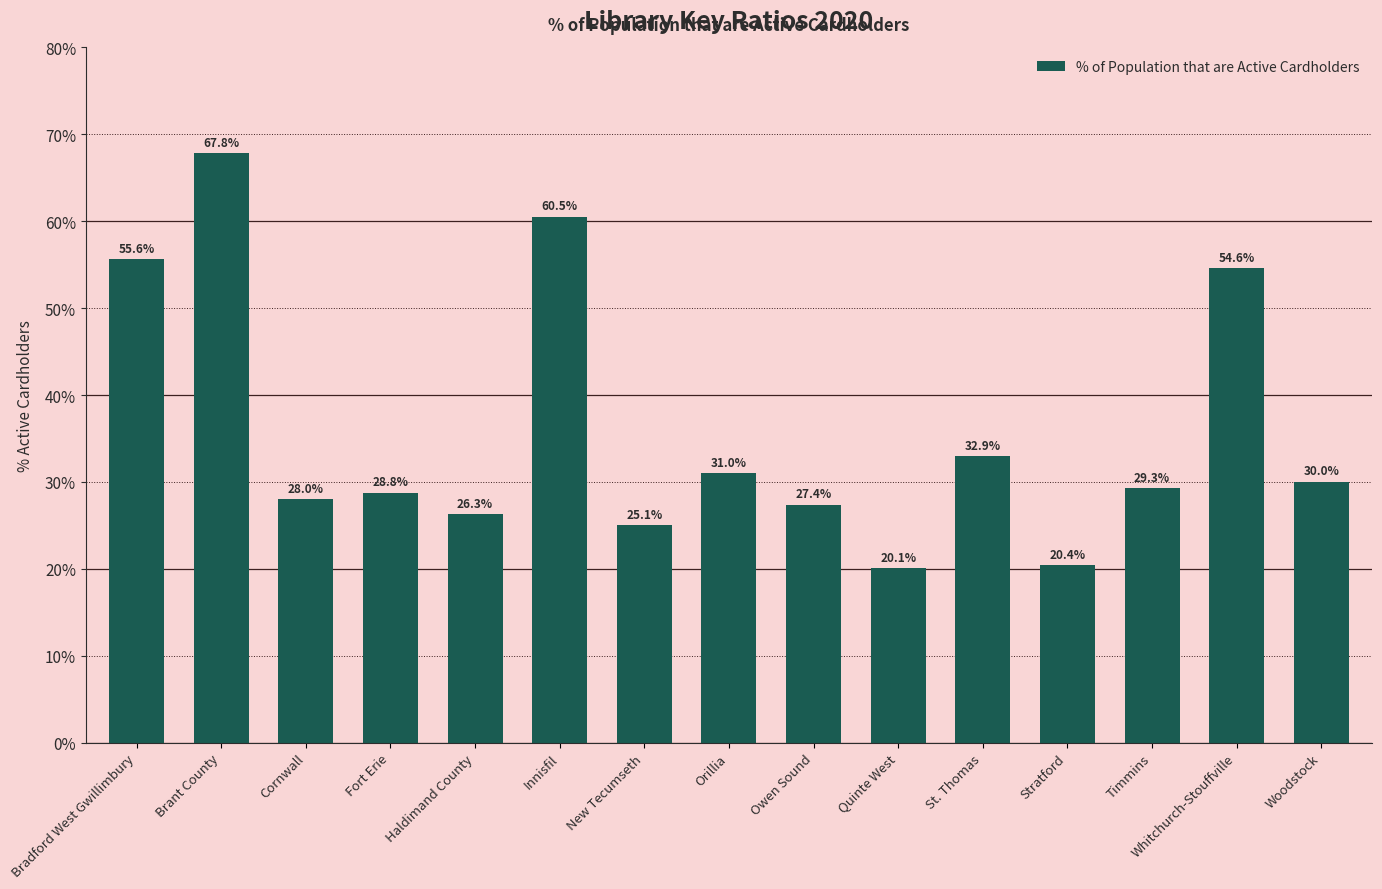

What is the greatest value displayed?

67.8